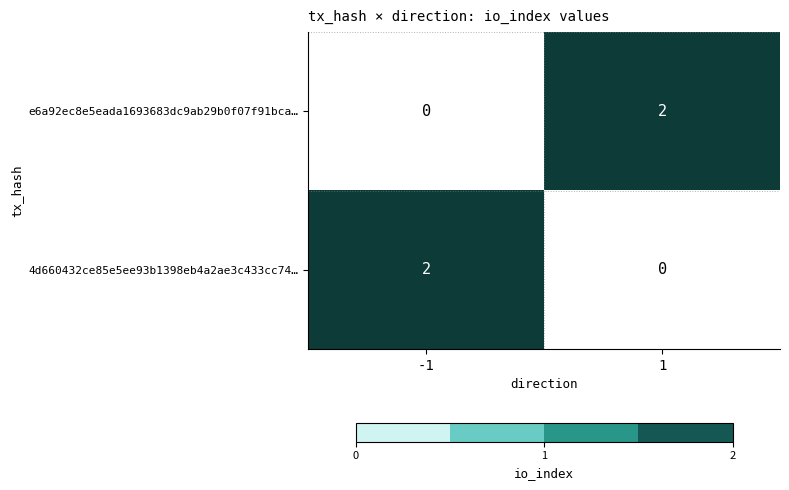

Reading right to left, transcribe all the data shown in this chart.

e6a92ec8e5eada1693683dc9ab29b0f07f91bca…: 1=2	-1=0
4d660432ce85e5ee93b1398eb4a2ae3c433cc74…: 1=0	-1=2